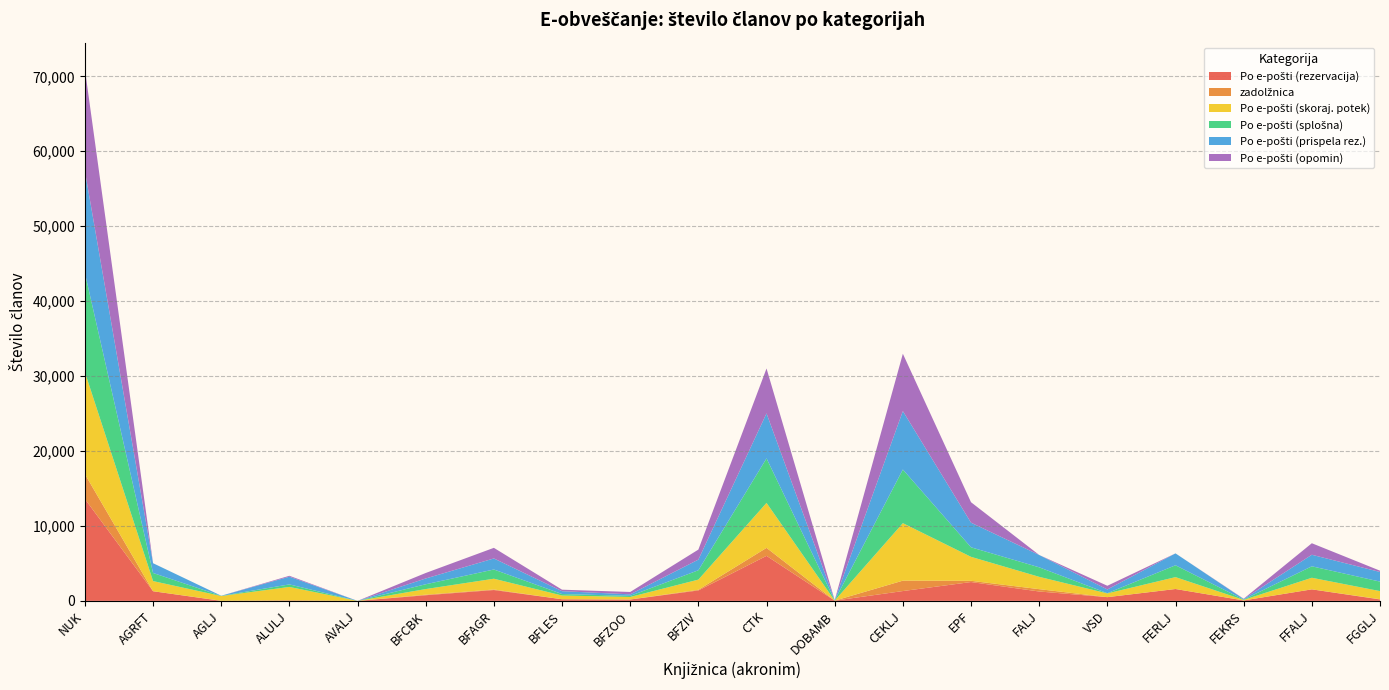

Reading left to right, list all the values displayed in this chart.

Po e-pošti (rezervacija): NUK=13601	AGRFT=1288	AGLJ=0	ALULJ=61	AVALJ=0	BFCBK=752	BFAGR=1447	BFLES=217	BFZOO=181	BFZIV=1392	CTK=6007	DOBAMB=33	CEKLJ=1311	EPF=2514	FALJ=1252	VSD=497	FERLJ=1584	FEKRS=57	FFALJ=1538	FGGLJ=189
zadolžnica: NUK=3316	AGRFT=0	AGLJ=21	ALULJ=0	AVALJ=0	BFCBK=76	BFAGR=72	BFLES=2	BFZOO=5	BFZIV=88	CTK=1068	DOBAMB=0	CEKLJ=1387	EPF=166	FALJ=312	VSD=0	FERLJ=0	FEKRS=3	FFALJ=0	FGGLJ=34
Po e-pošti (skoraj. potek): NUK=13607	AGRFT=1353	AGLJ=627	ALULJ=1800	AVALJ=0	BFCBK=748	BFAGR=1437	BFLES=496	BFZOO=334	BFZIV=1356	CTK=6000	DOBAMB=0	CEKLJ=7674	EPF=3196	FALJ=1644	VSD=497	FERLJ=1585	FEKRS=71	FFALJ=1546	FGGLJ=1080
Po e-pošti (splošna): NUK=13234	AGRFT=1082	AGLJ=19	ALULJ=338	AVALJ=0	BFCBK=641	BFAGR=1230	BFLES=198	BFZOO=151	BFZIV=1250	CTK=5941	DOBAMB=33	CEKLJ=7160	EPF=1274	FALJ=1270	VSD=31	FERLJ=1583	FEKRS=41	FFALJ=1531	FGGLJ=1269
Po e-pošti (prispela rez.): NUK=13607	AGRFT=1304	AGLJ=19	ALULJ=1028	AVALJ=0	BFCBK=772	BFAGR=1476	BFLES=380	BFZOO=201	BFZIV=1421	CTK=6008	DOBAMB=33	CEKLJ=7796	EPF=3286	FALJ=1649	VSD=497	FERLJ=1586	FEKRS=73	FFALJ=1540	FGGLJ=1284
Po e-pošti (opomin): NUK=13594	AGRFT=0	AGLJ=0	ALULJ=122	AVALJ=0	BFCBK=733	BFAGR=1416	BFLES=200	BFZOO=316	BFZIV=1337	CTK=5992	DOBAMB=0	CEKLJ=7652	EPF=2729	FALJ=0	VSD=494	FERLJ=0	FEKRS=42	FFALJ=1537	FGGLJ=173